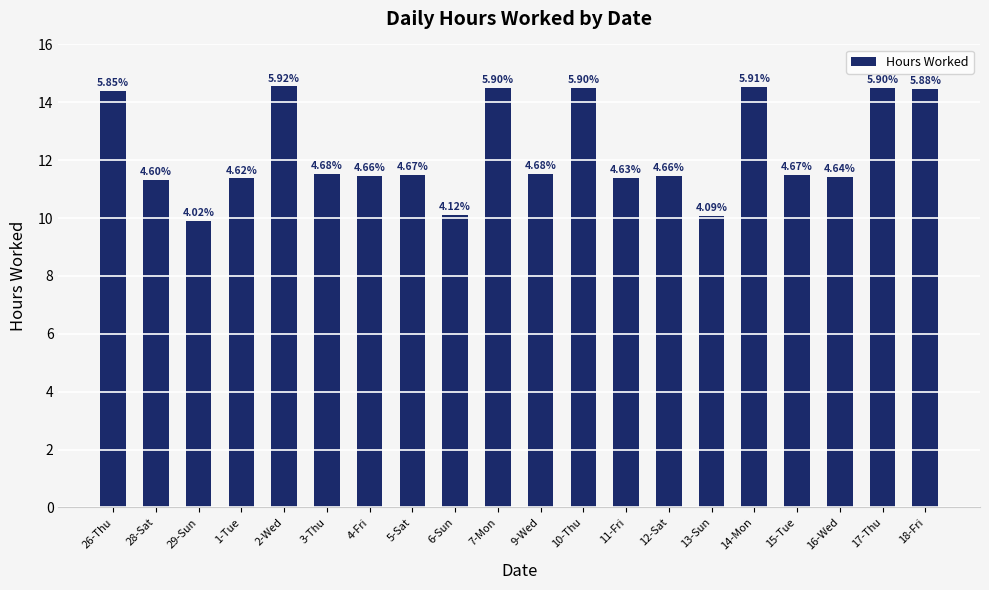

How many bars are there in total?

20